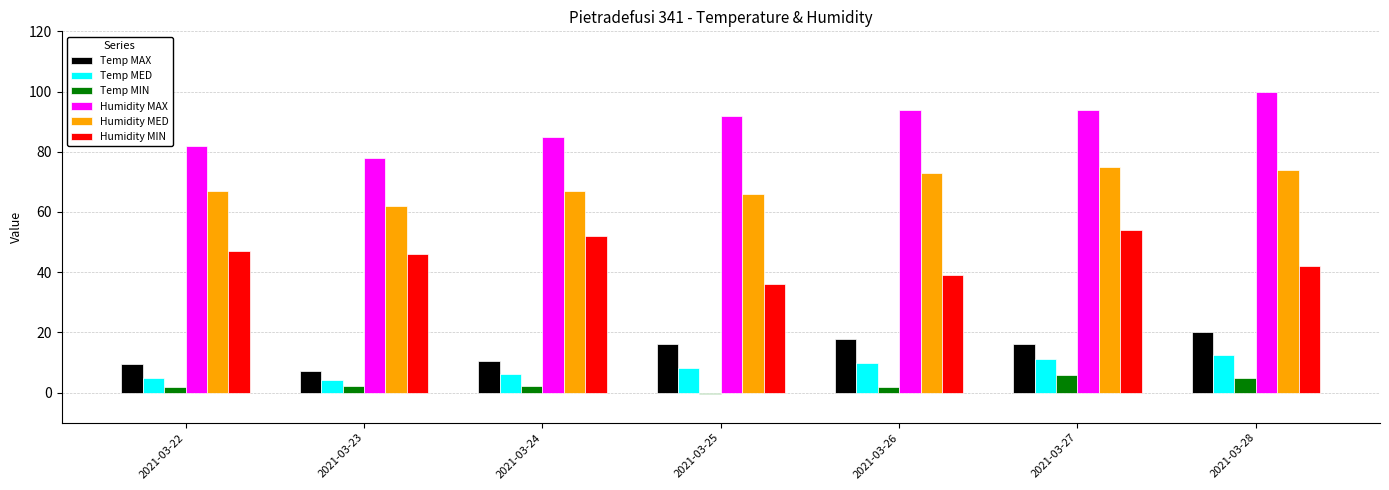

What is the smallest value displayed?

-0.6